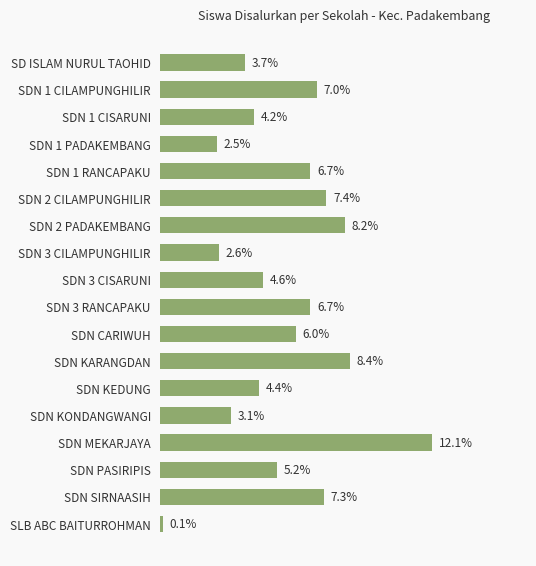

At which label is the value closest to 6?

SDN CARIWUH